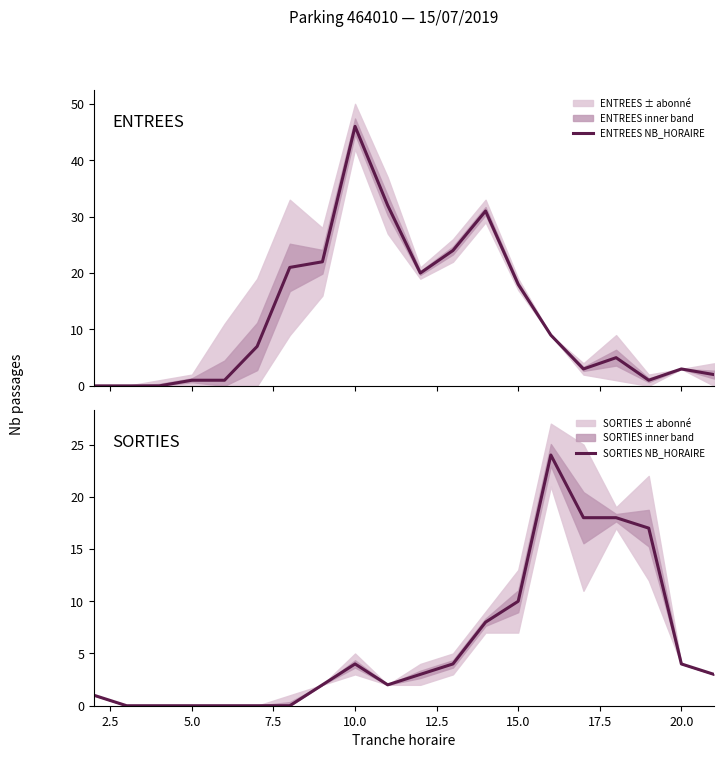

What is the difference between the maximum and minimum values in the ENTREES NB_HORAIRE series?

46